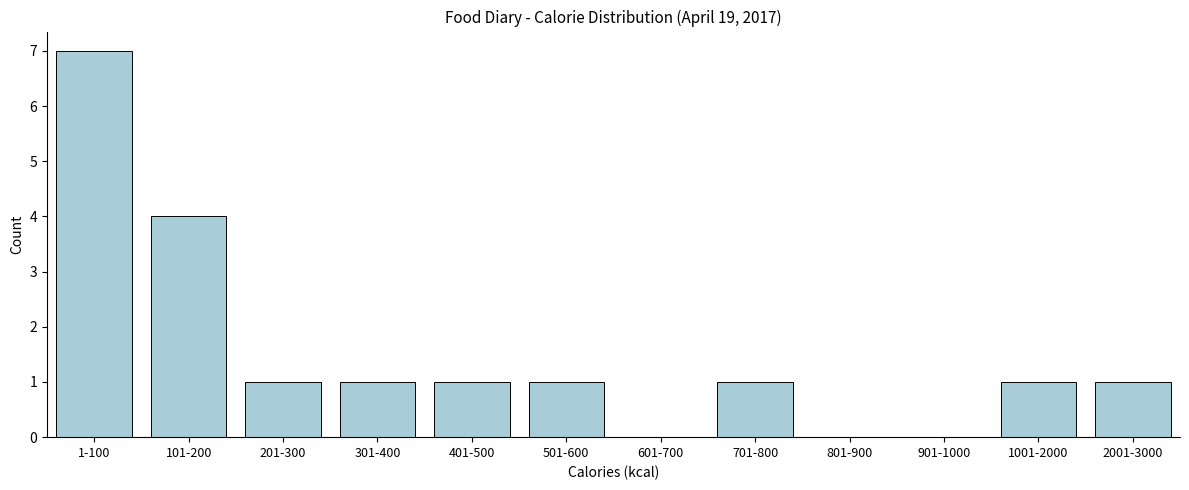

Reading right to left, extract all data points from this chart.

2001-3000=1	1001-2000=1	901-1000=0	801-900=0	701-800=1	601-700=0	501-600=1	401-500=1	301-400=1	201-300=1	101-200=4	1-100=7